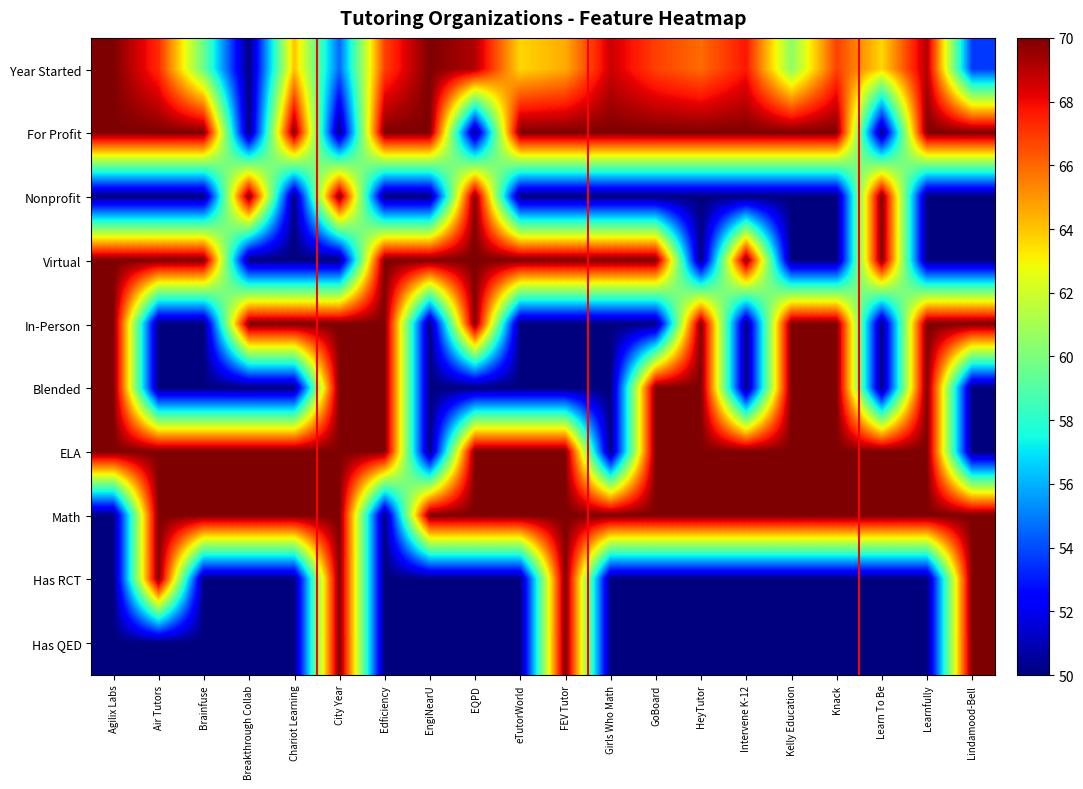

Rank the series at Chariot Learning from highest to lowest value.

For Profit, In-Person, ELA, Math, Year Started, Nonprofit, Virtual, Blended, Has RCT, Has QED